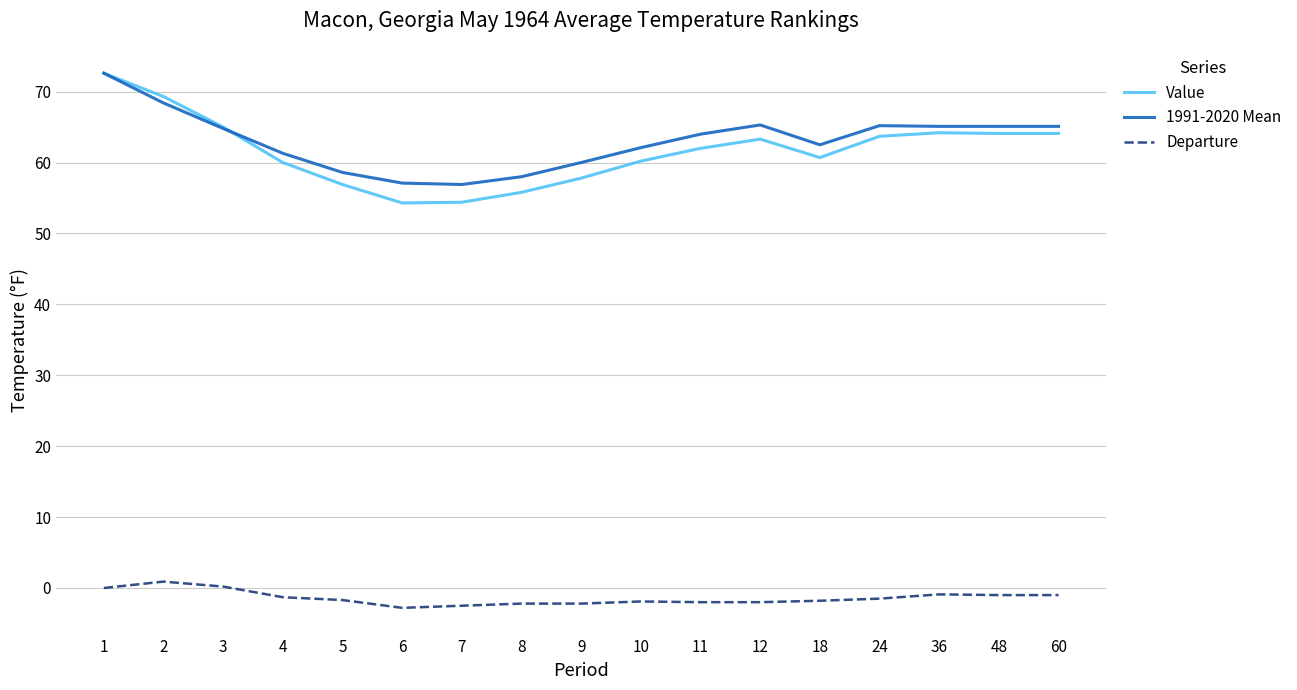

What is the highest value of the Value series?

72.6